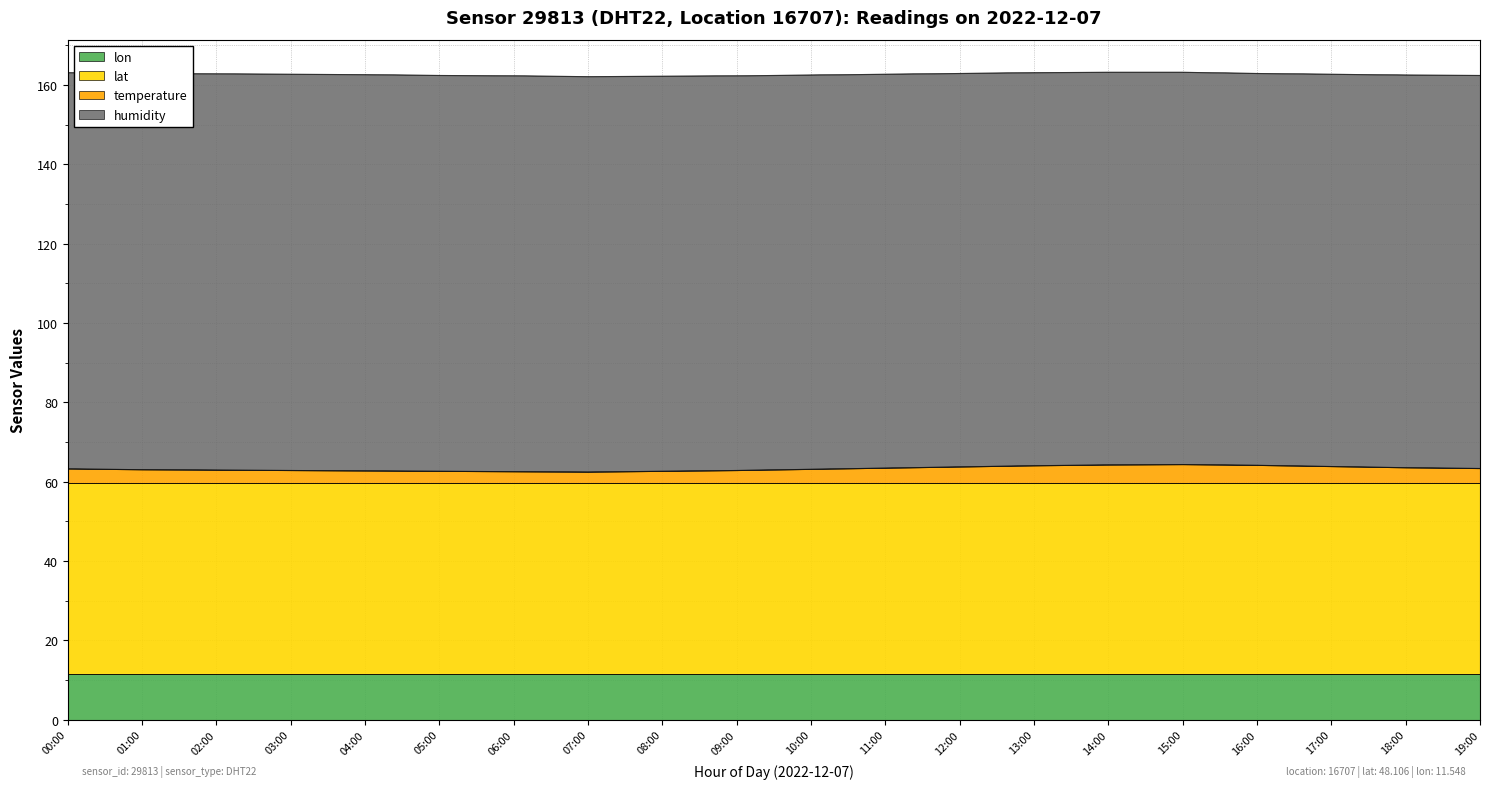

What is the smallest value displayed?

2.8